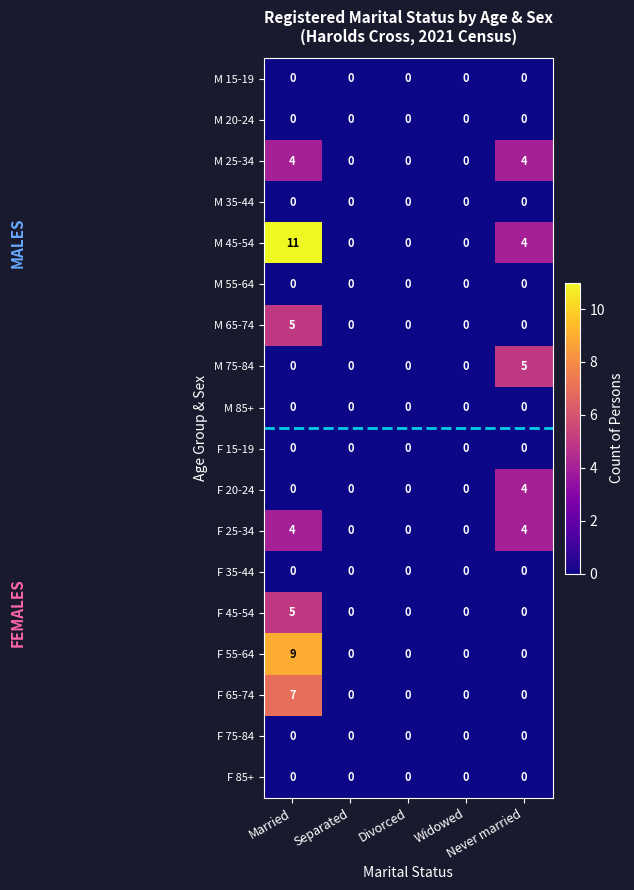

What is the sum of all F 20-24 values?

4